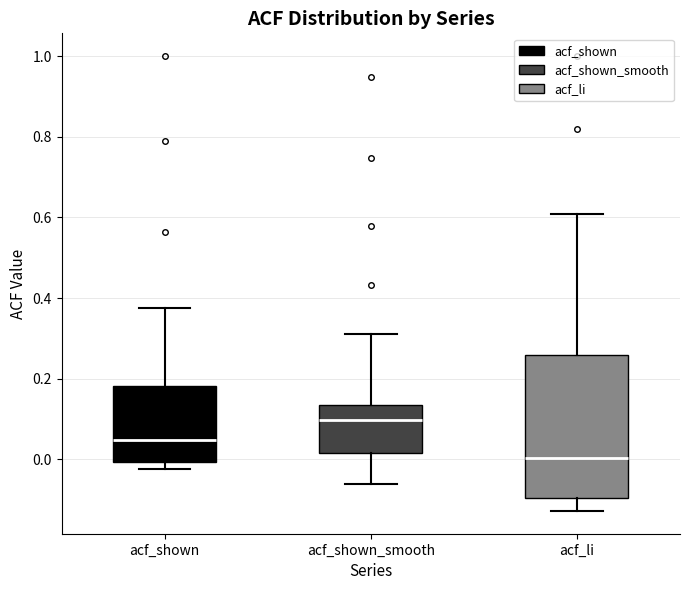

Where is the upper edge of the box for acf_li on the y-axis? The values are not printed on the chart, so give them approximately, as read against the axis.

0.26